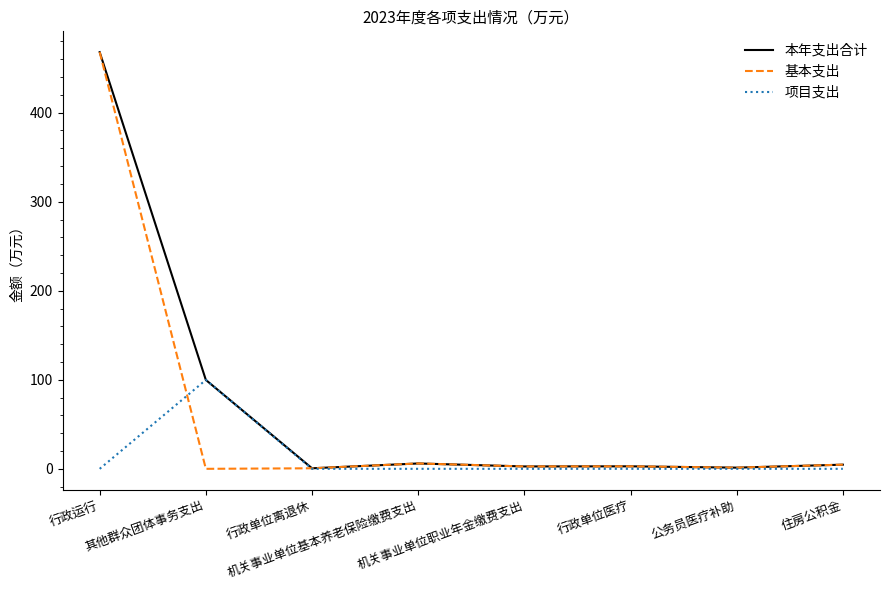

What is the maximum value for 项目支出?

99.8